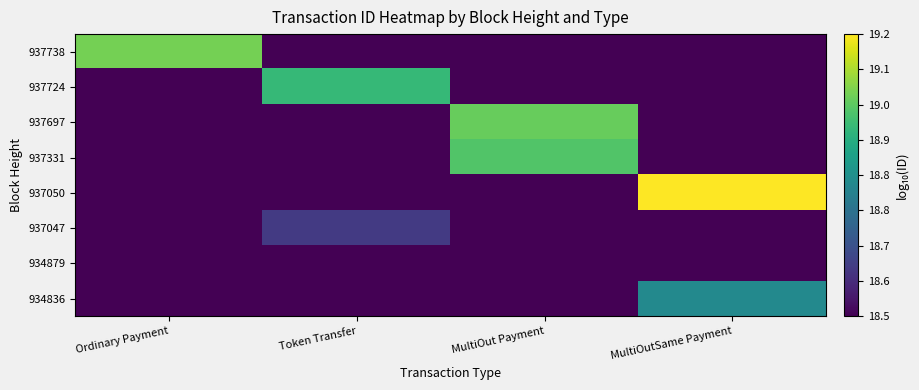

Which series has the largest total across all categories?

937050